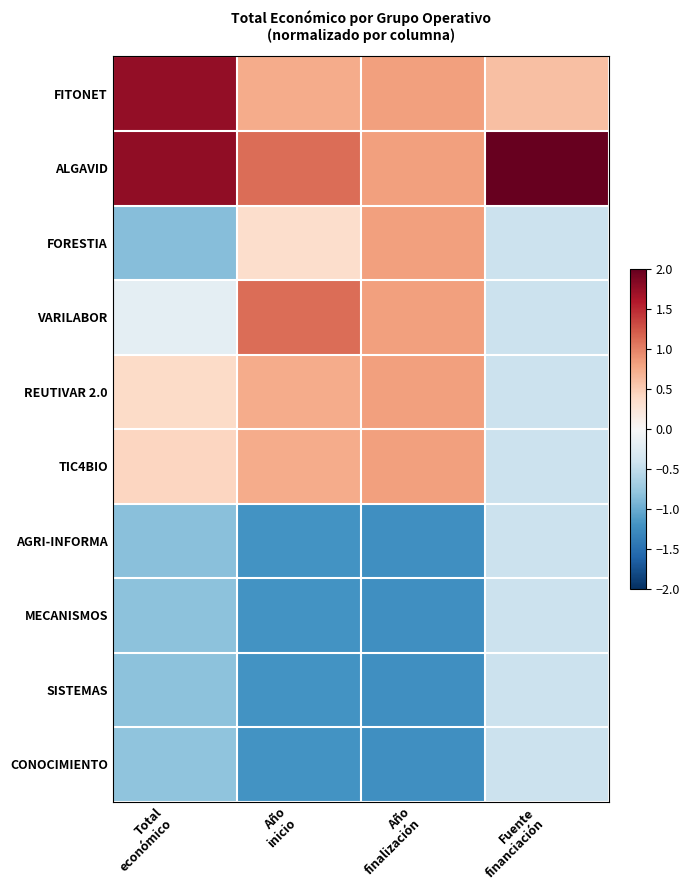

Between Total
económico and Año
finalización, which is larger?

Total
económico